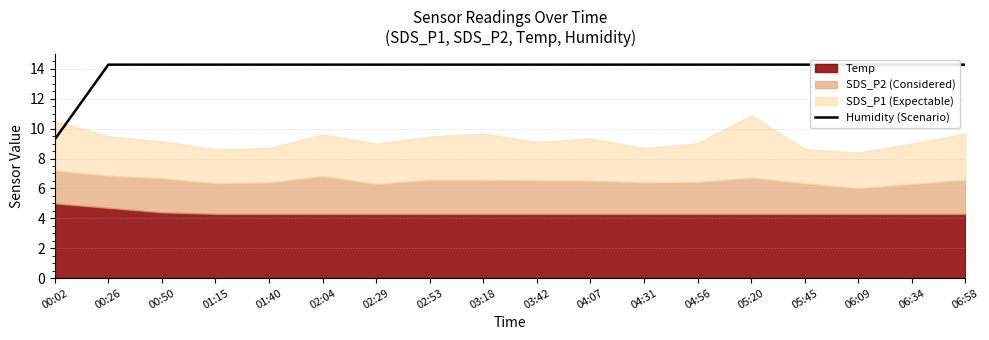

The chart shows a value of 5.3 at 02:29. True or false?

False